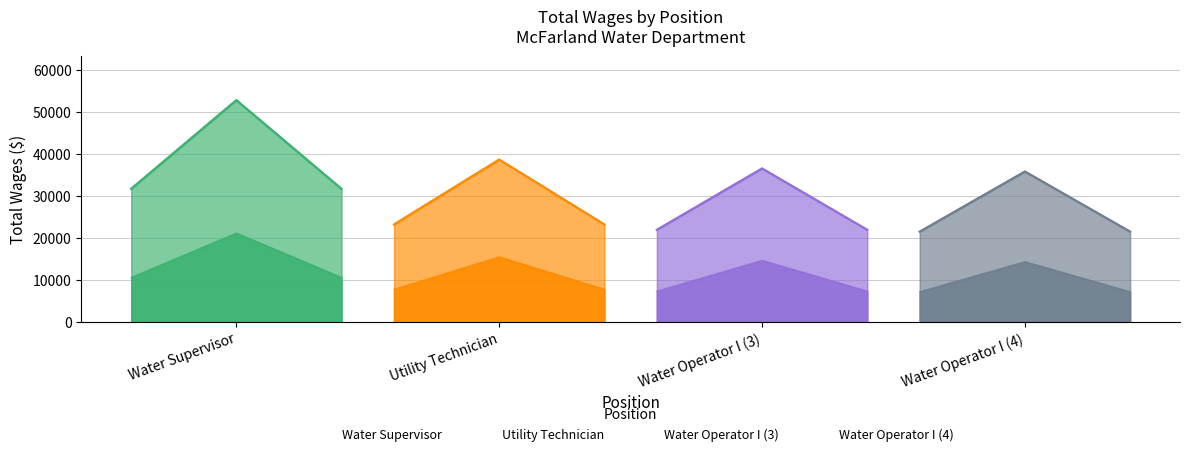

Which series has the largest total across all categories?

Water Supervisor